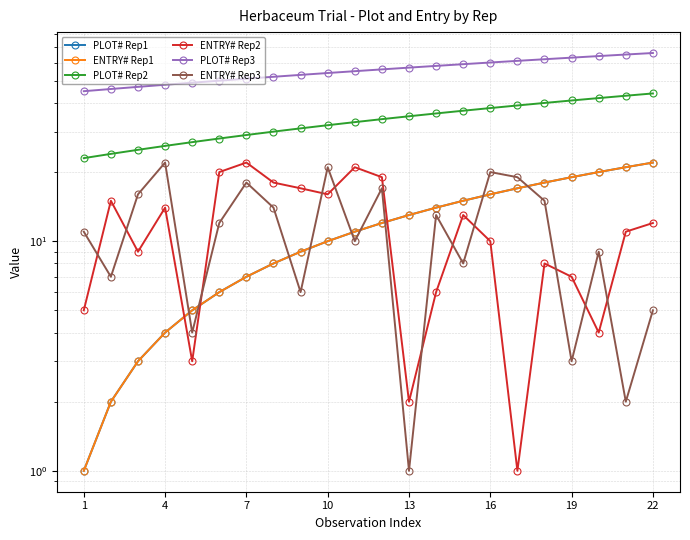

What are all the series names shown in the legend?

PLOT# Rep1, ENTRY# Rep1, PLOT# Rep2, ENTRY# Rep2, PLOT# Rep3, ENTRY# Rep3